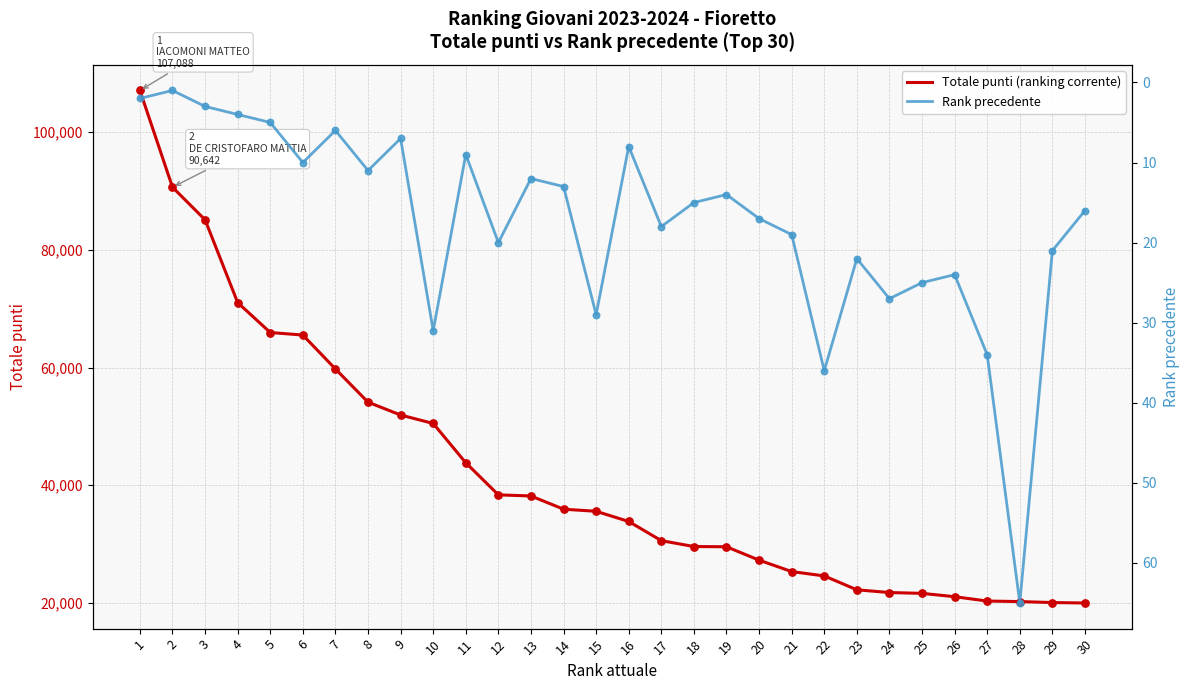

Which series has the largest Y range (max minus min)?

Totale punti (ranking corrente)